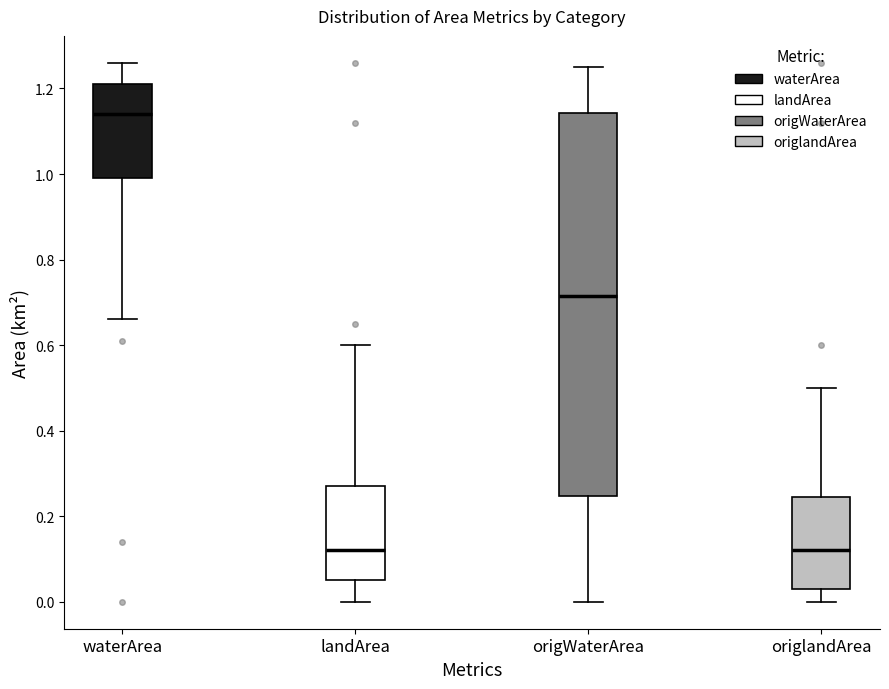

Reading left to right, transcribe this box plot: for each box, give where its median line is, the range the box spans, and where its two whiskers end, as read against the y-axis. The values are not printed on the chart, so give them approximately, as read against the axis.

waterArea: median 1.14, box 1.00 to 1.22, whiskers 0.66 to 1.26
landArea: median 0.12, box 0.06 to 0.28, whiskers 0.00 to 0.60
origWaterArea: median 0.72, box 0.24 to 1.14, whiskers 0.00 to 1.26
origlandArea: median 0.12, box 0.04 to 0.24, whiskers 0.00 to 0.50